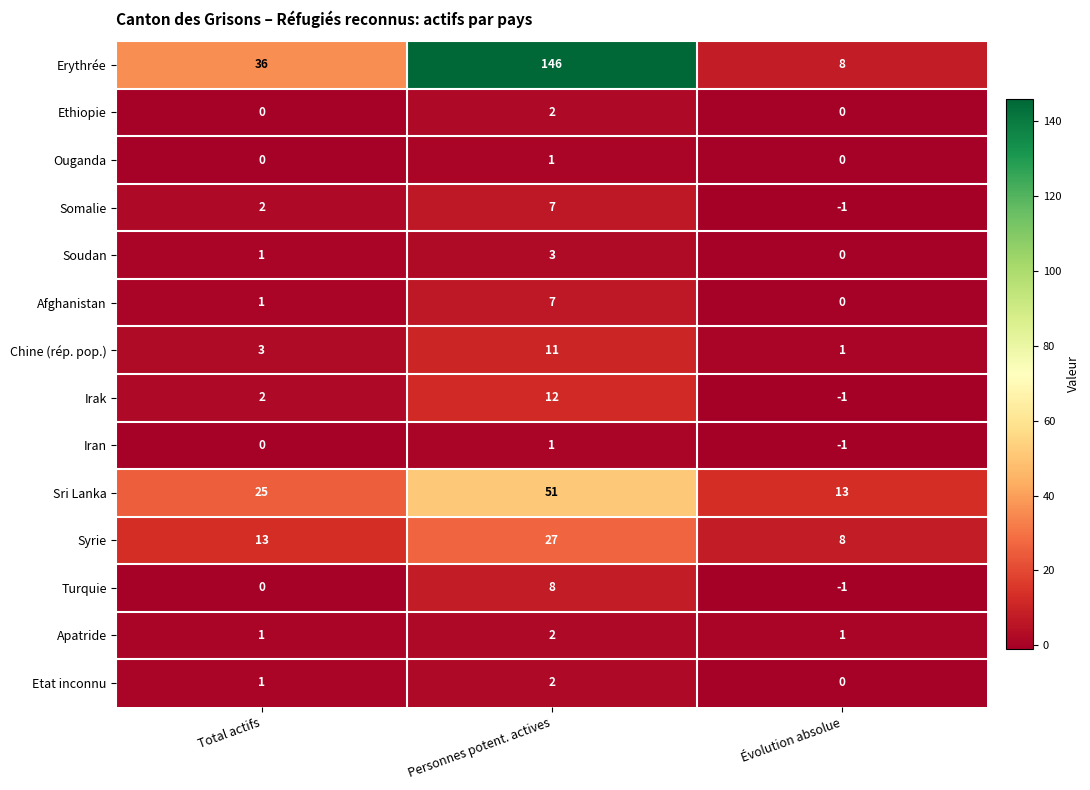

Count the Sri Lanka values in the range 13 to 51.

3